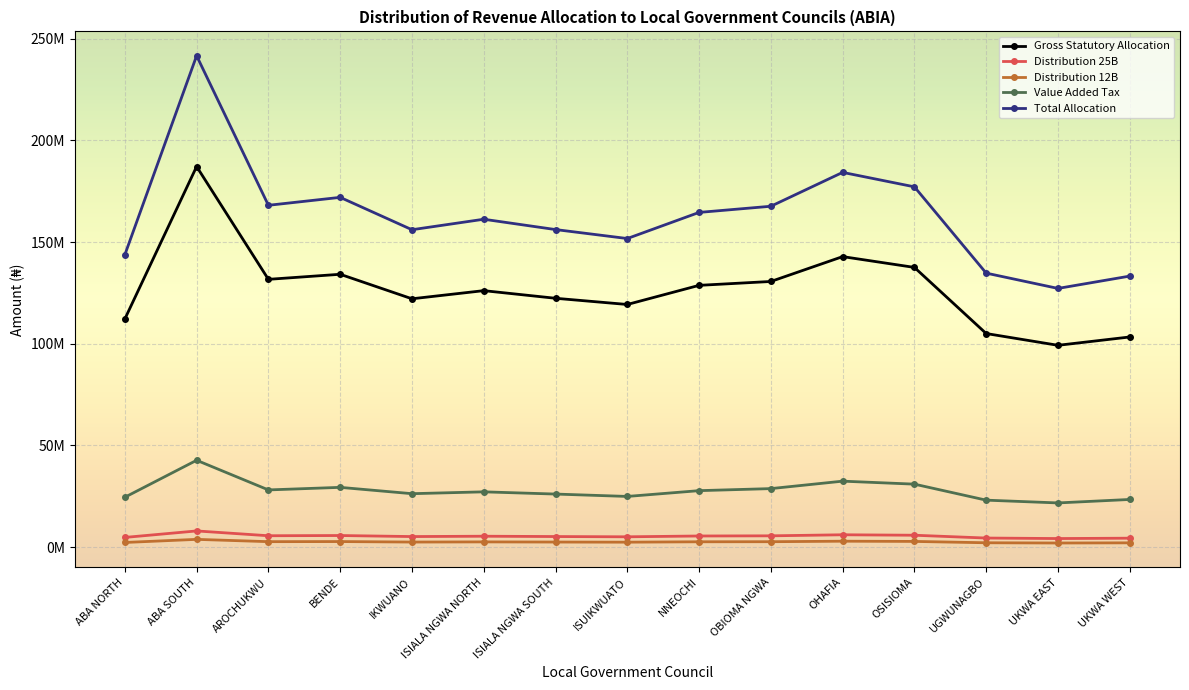

Does the chart have visible grid lines?

Yes